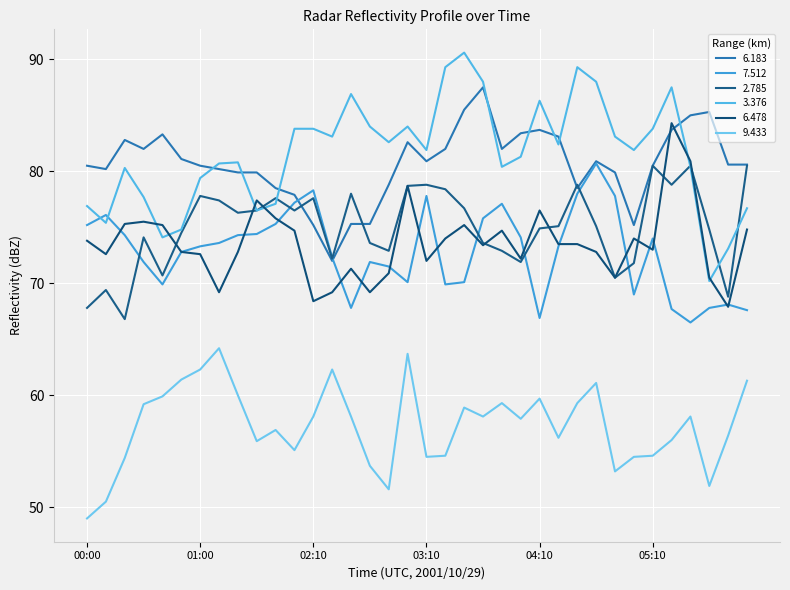

Which series has the largest total across all categories?

3.376